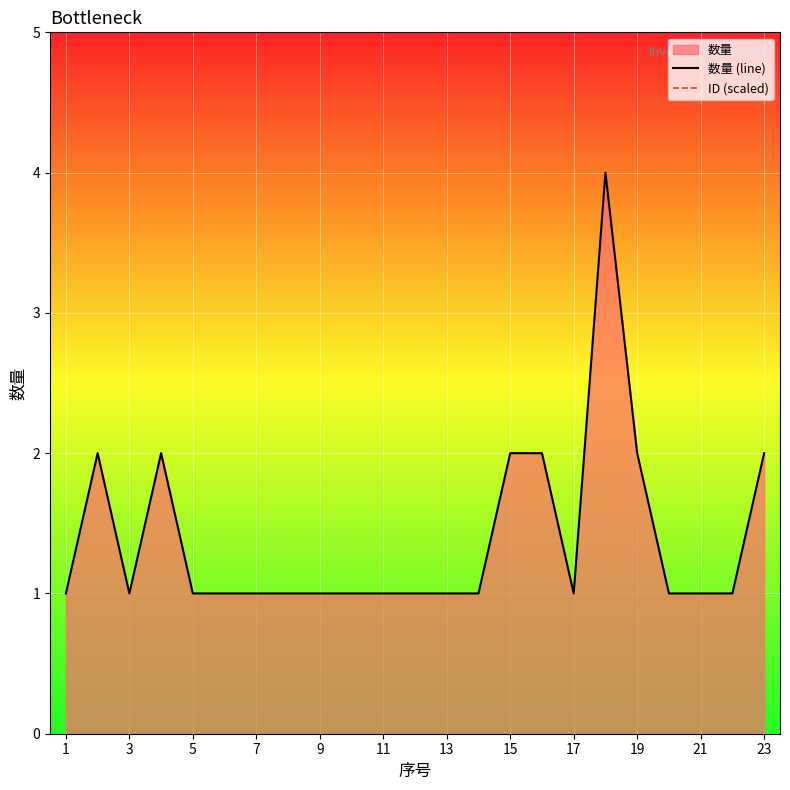

True or false: 数量 (line) and ID (scaled) intersect in this chart.

False